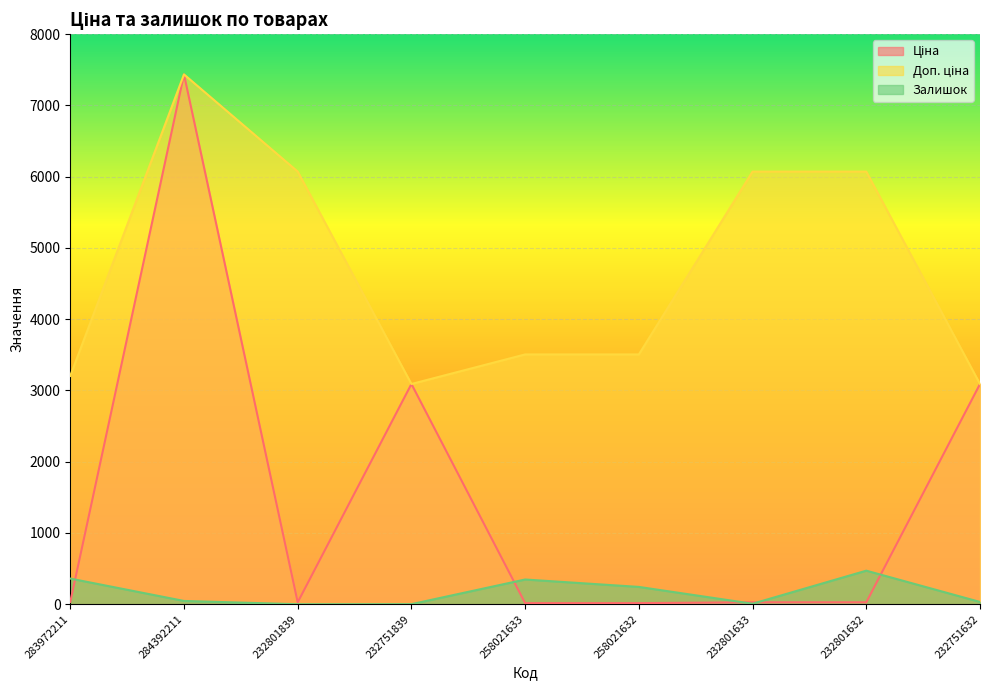

What value does the Доп. ціна series have at 232801633?

6072.0